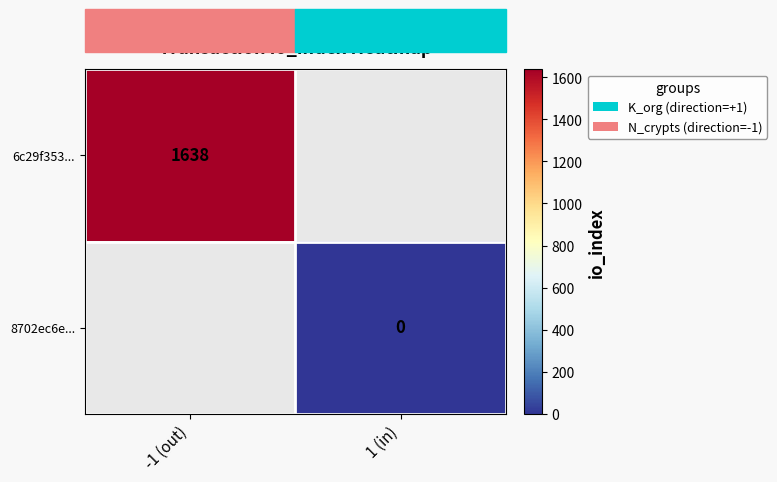

Is it true that 6c29f353... equals 2269 at -1 (out)?

False